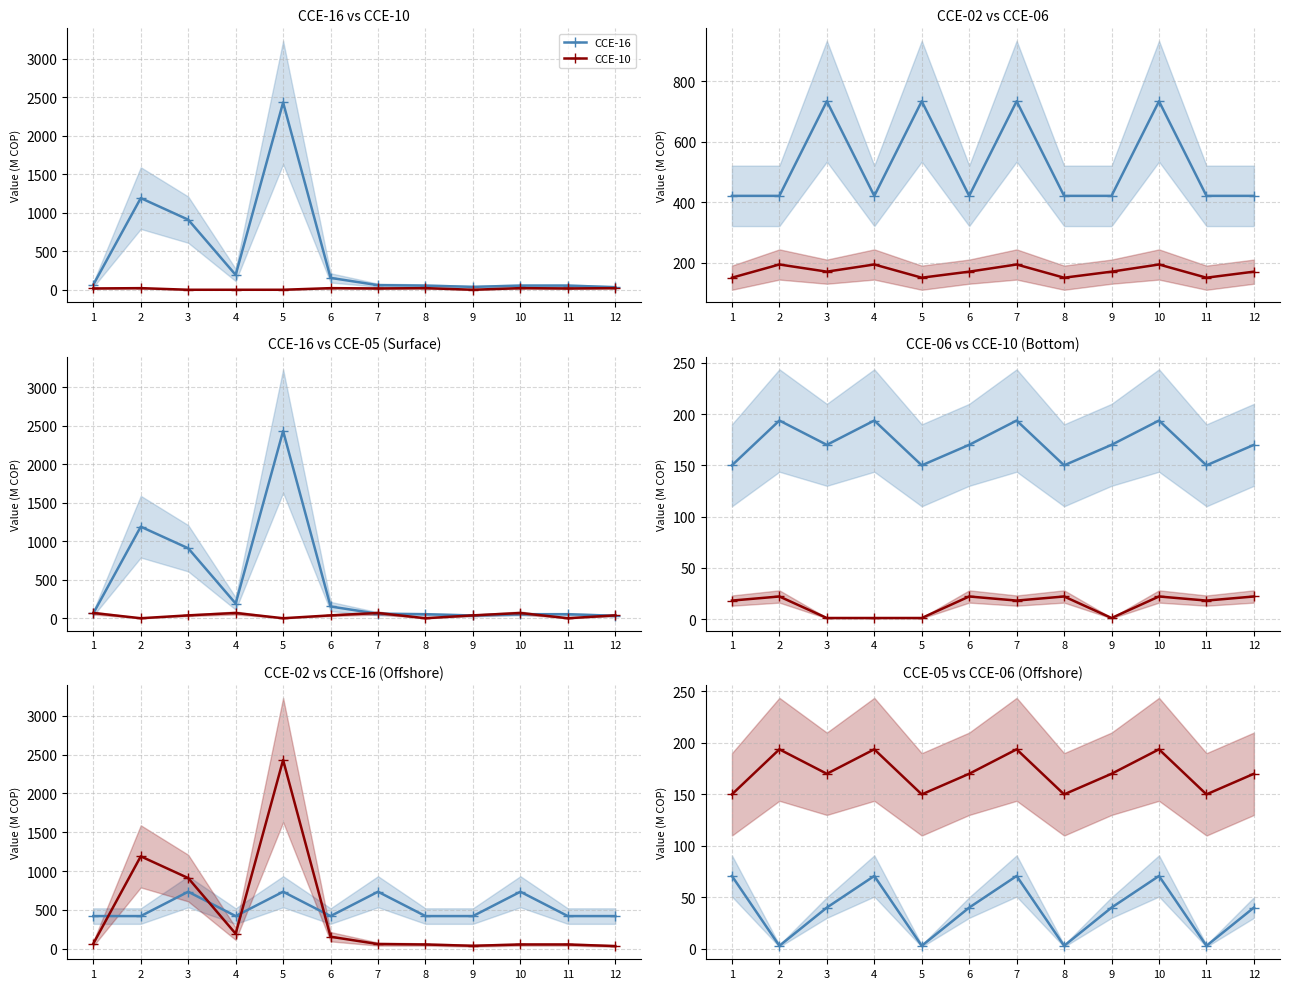

Count the number of categories in the chart.

12